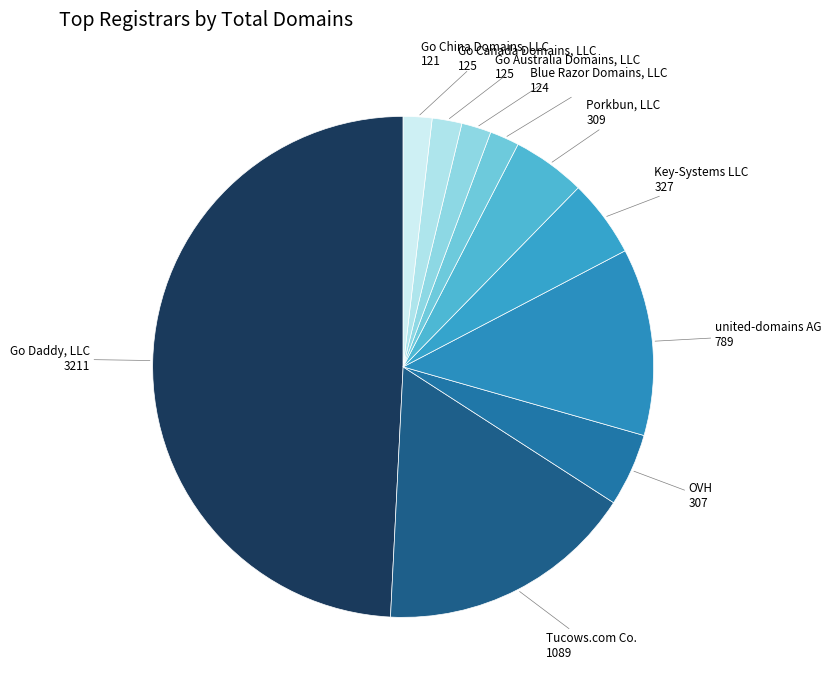

Does OVH represent more than half of the total?

No